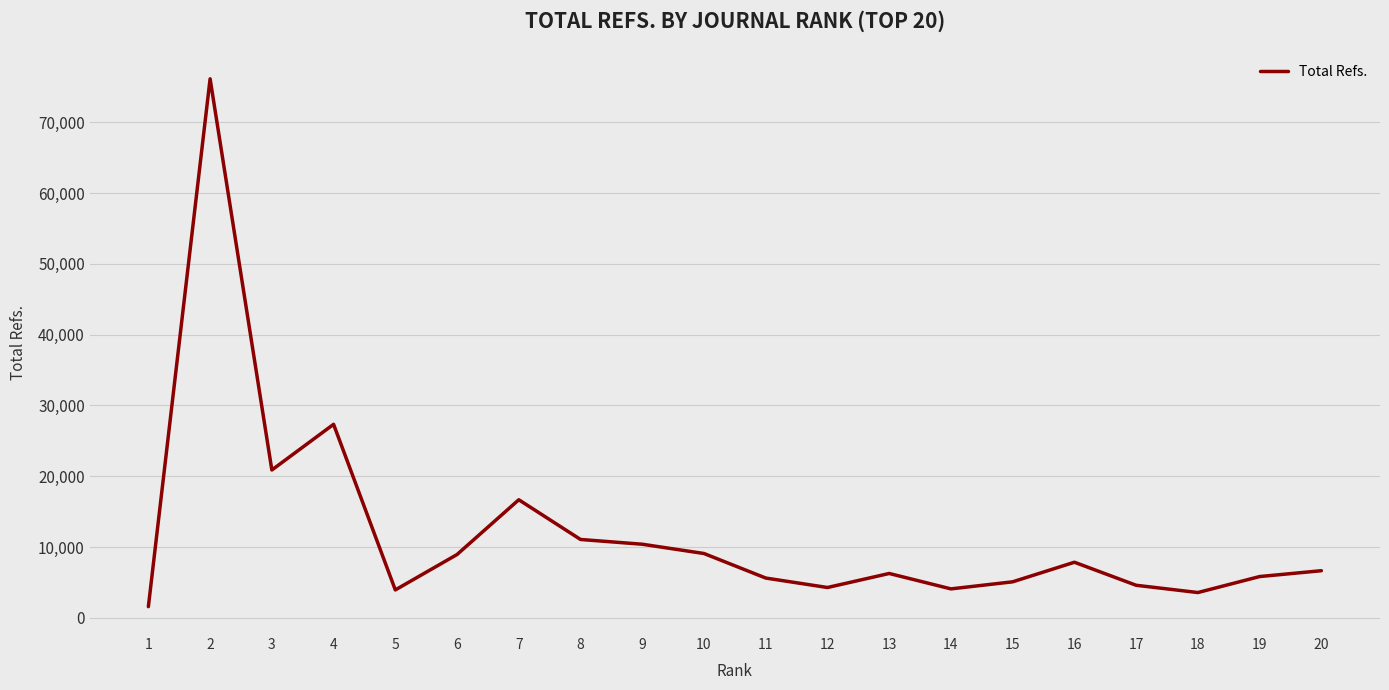

What is the greatest value displayed?

76149